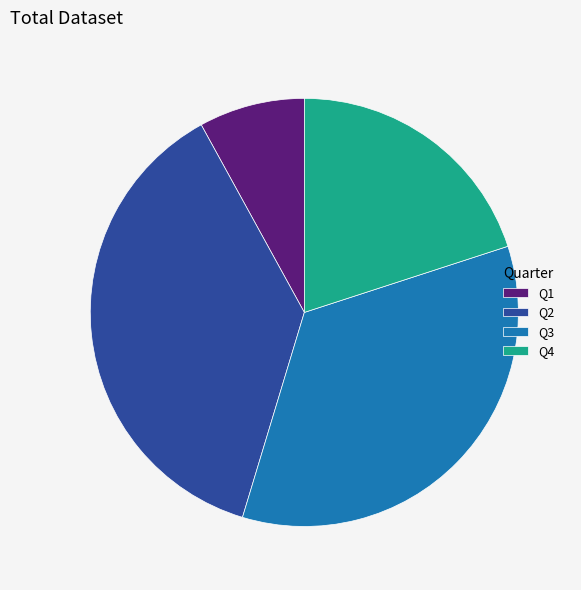

Combined, do Q4 and Q2 account for over 50%?

Yes